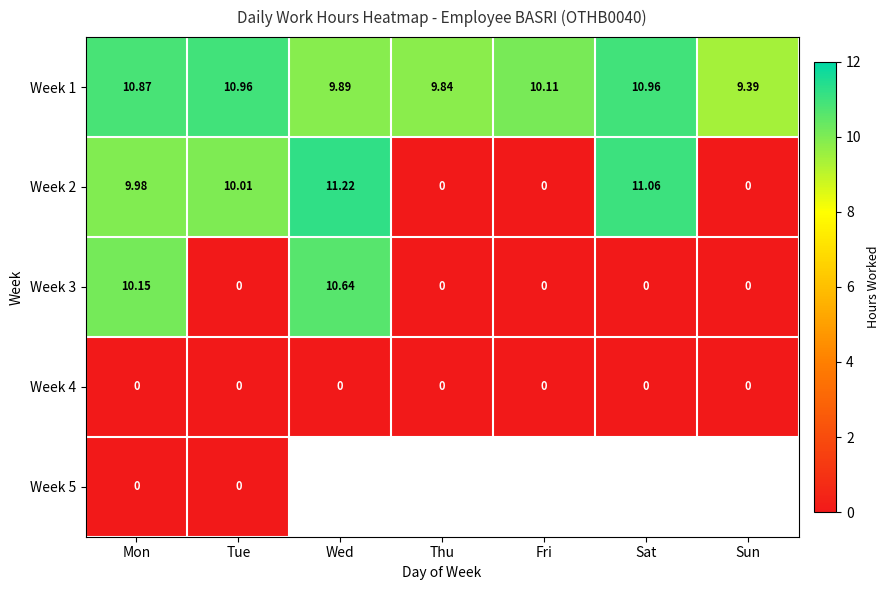

How many positive values does the Week 2 series have?

4